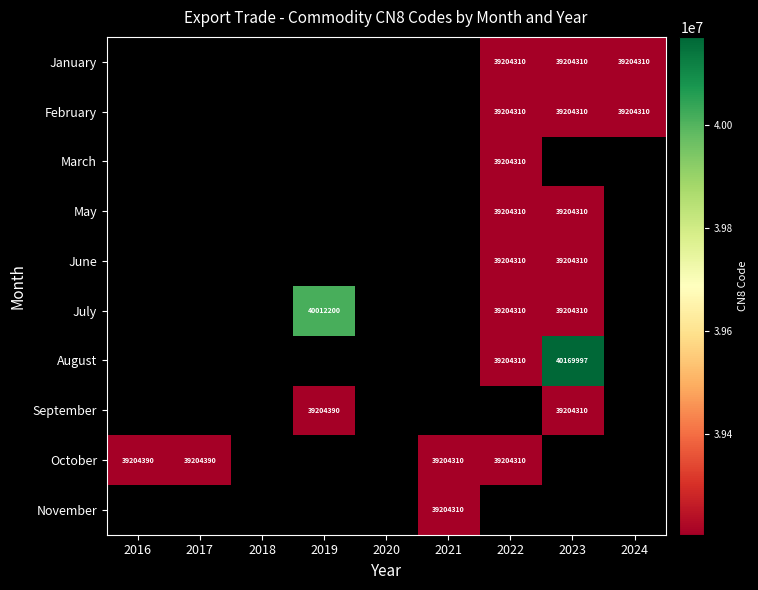

What is the minimum value shown in the chart?

39204310.0